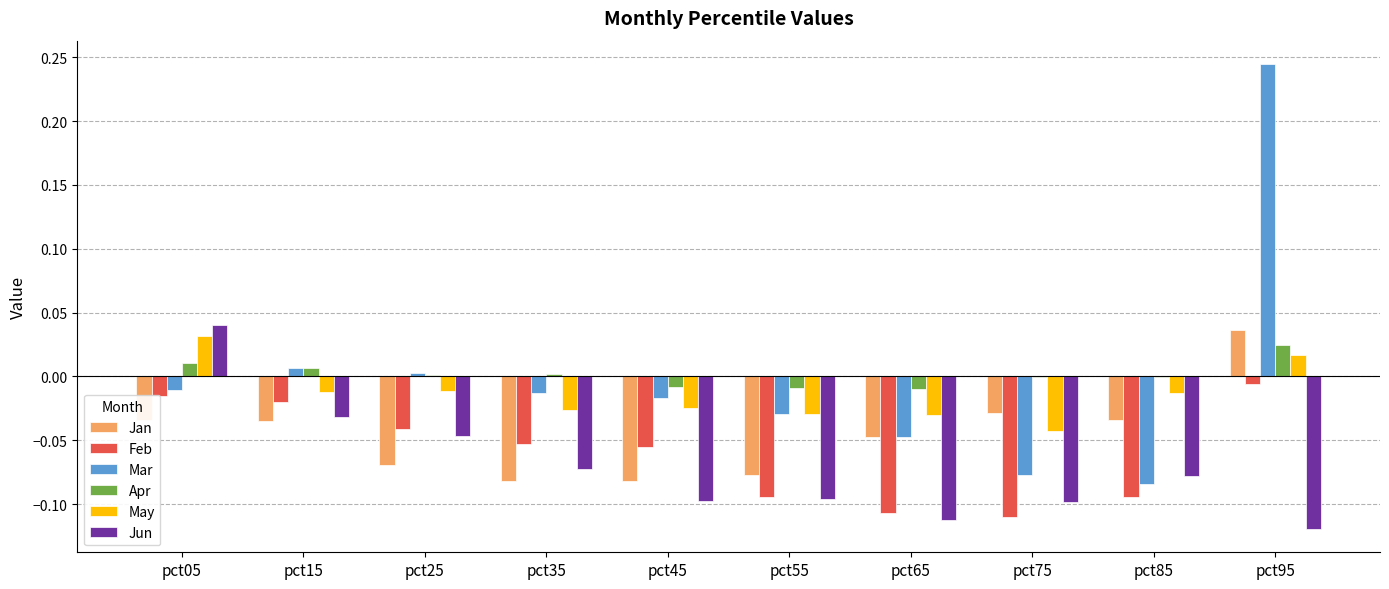

The Mar series shows -0.1 at pct65. True or false?

False